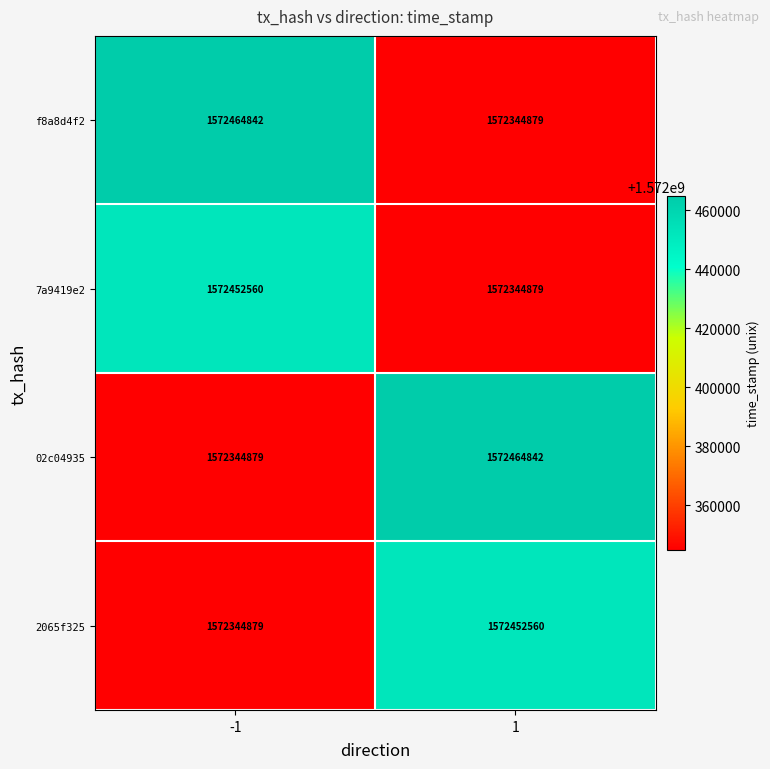

What is the sum of the f8a8d4f2 values at 1 and -1?

3144809721